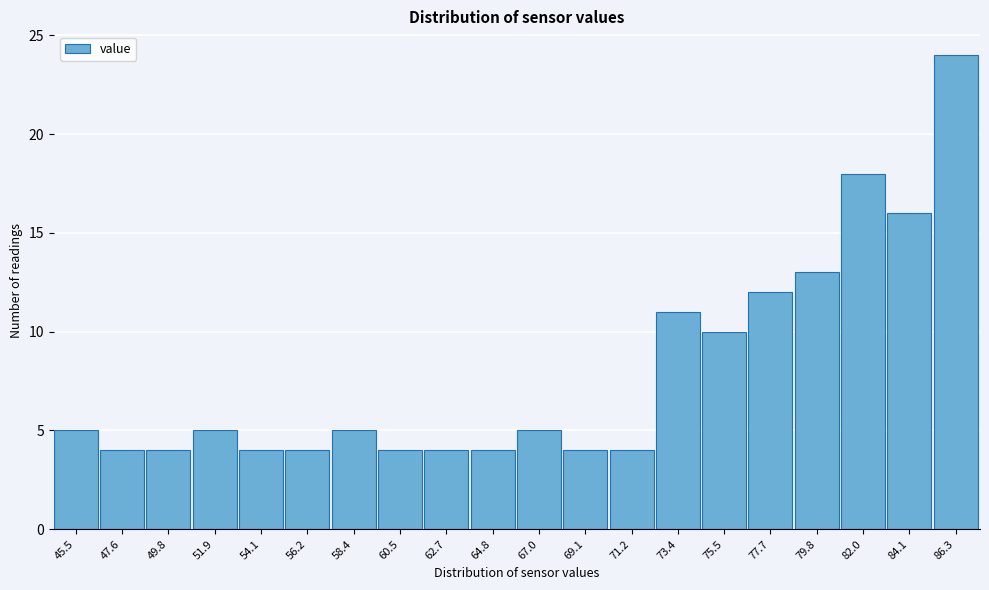

Reading left to right, what are all the values shown in this chart?

5	4	4	5	4	4	5	4	4	4	5	4	4	11	10	12	13	18	16	24